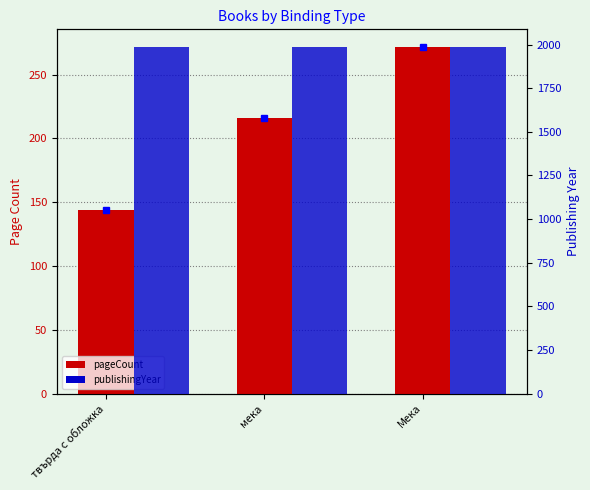

What is the average value of the pageCount series?

211